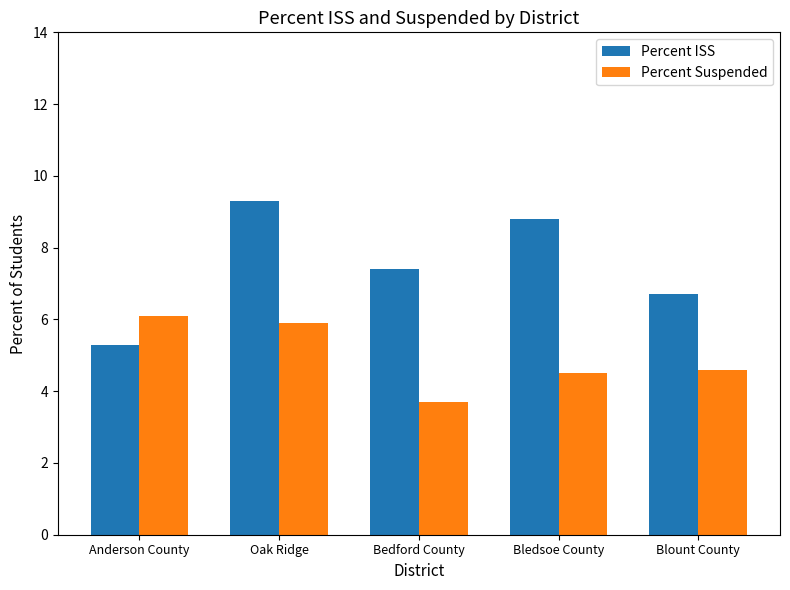

What is the value of the Percent Suspended bar at the 2nd from the left?

5.9